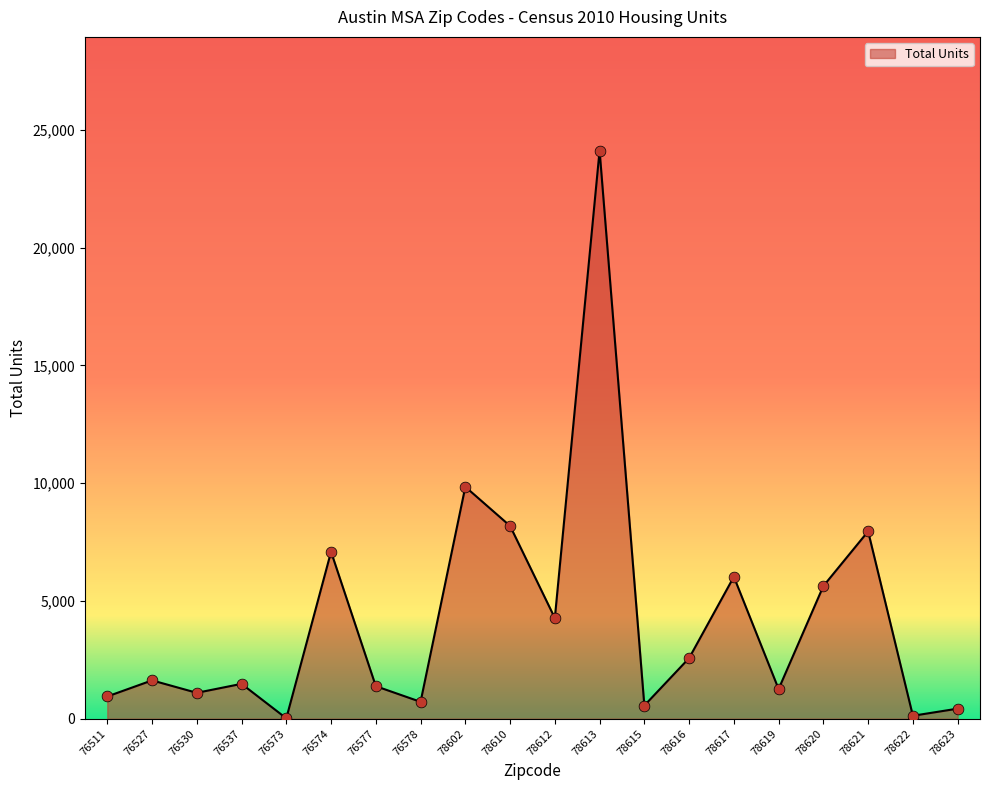

What is the ratio of the value at 76574 to the value at 76577?

5.1